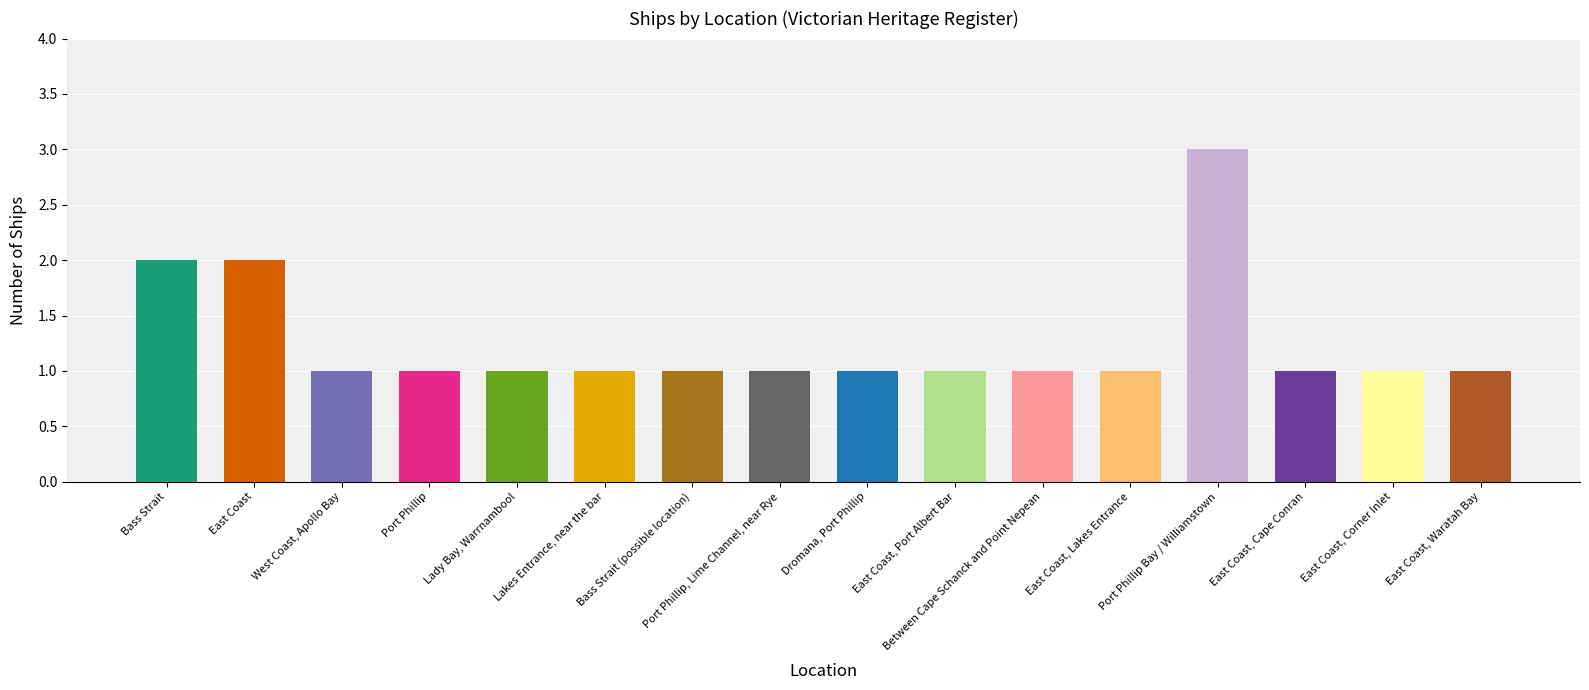

What is the label of the 3rd bar from the right?

East Coast, Cape Conran